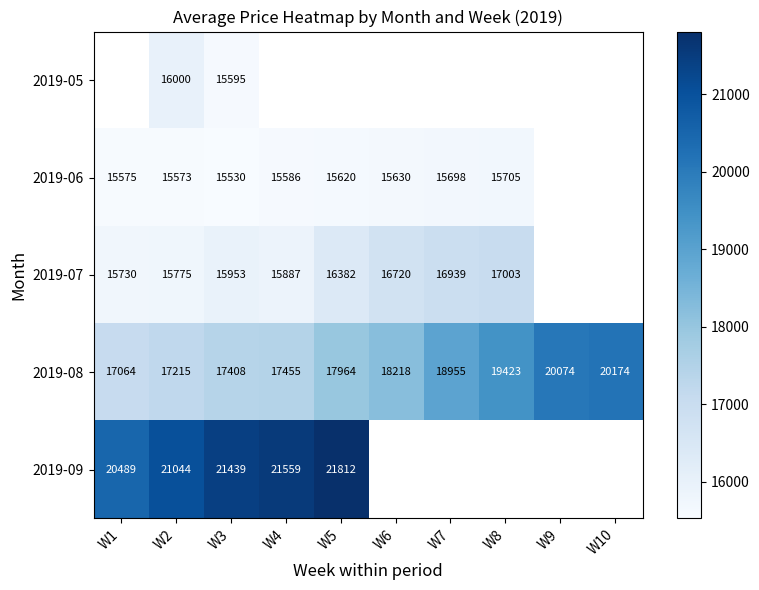

List the labels in order of 2019-08 value, largest first.

W10, W9, W8, W7, W6, W5, W4, W3, W2, W1